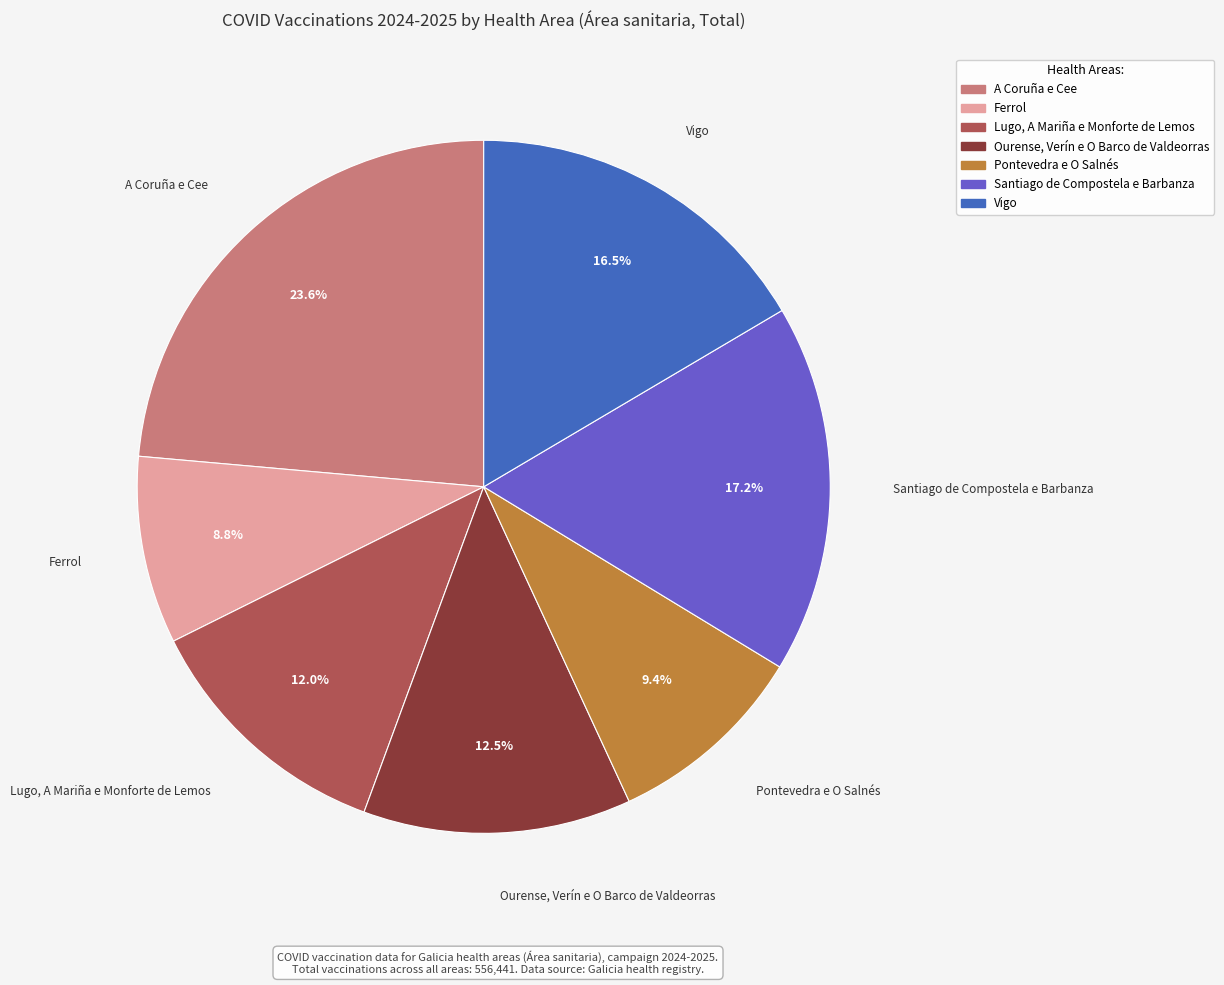

To the nearest percent, what percentage of the pie is Santiago de Compostela e Barbanza?

17%